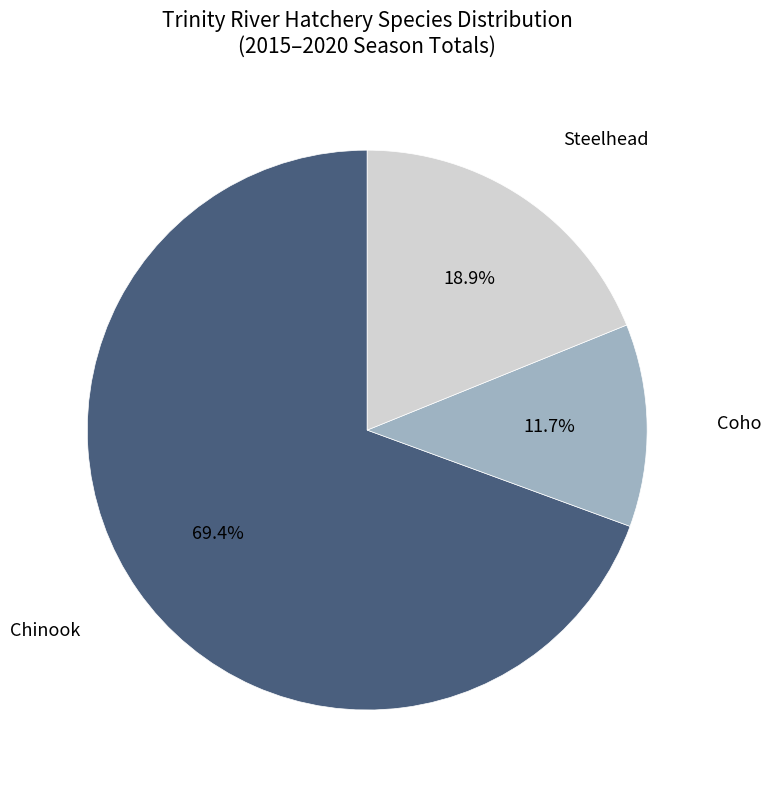

Rank the categories by value from highest to lowest.

Chinook, Steelhead, Coho